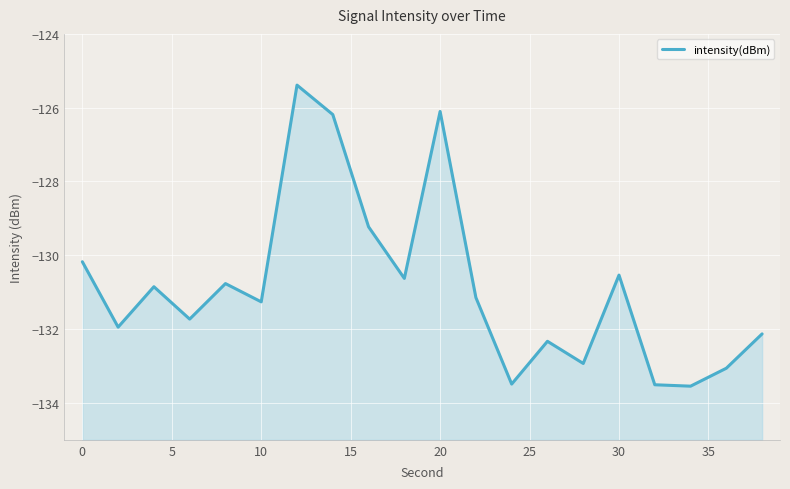

What is the difference between the maximum and minimum values?

8.2